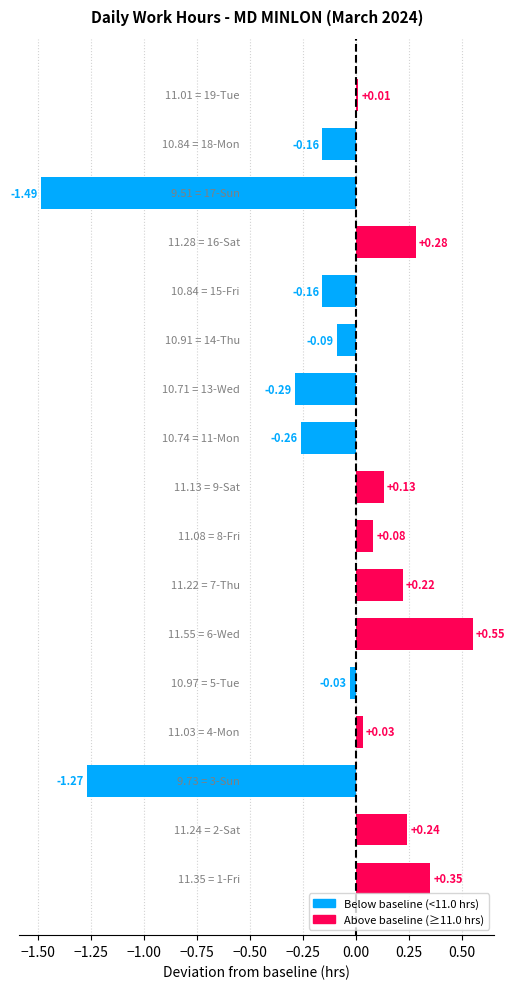

How many data points are less than 0?

8